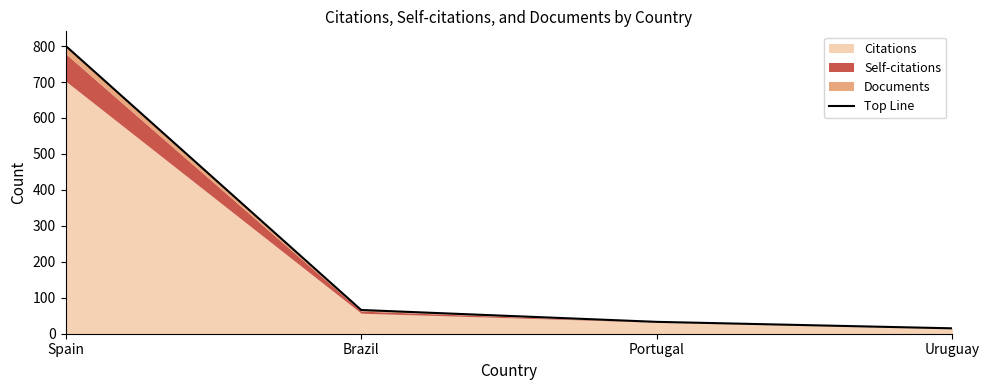

What is the sum of the values at Portugal and Spain?

834